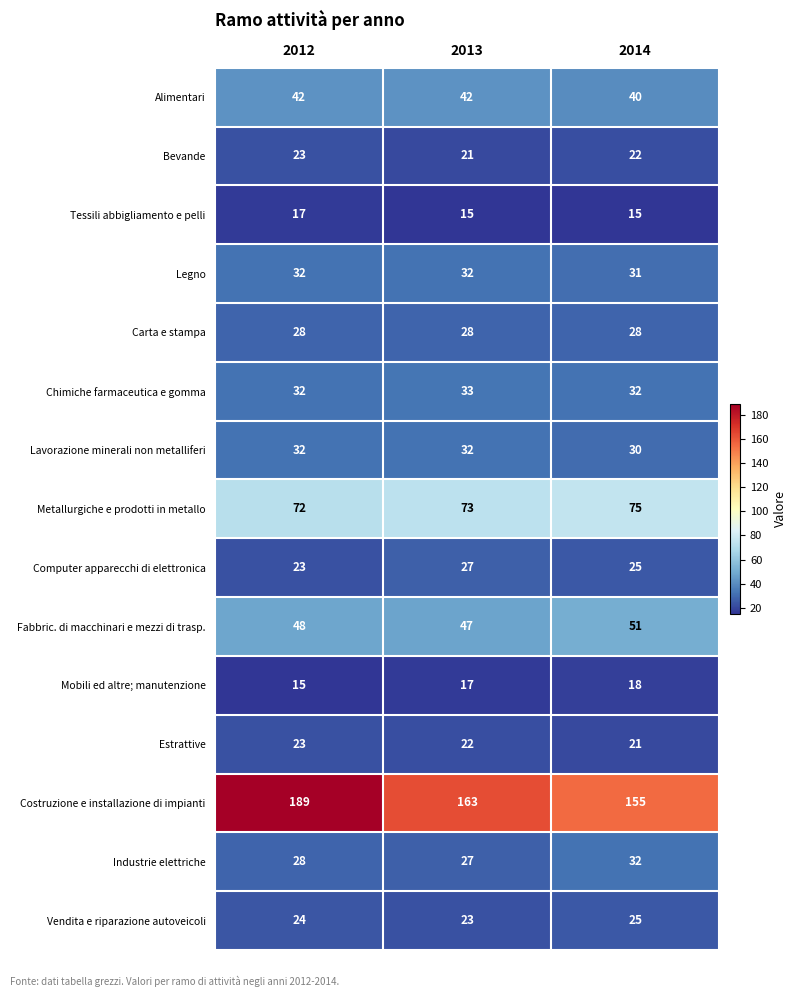

What is the difference between the highest and lowest values at 2012?

174